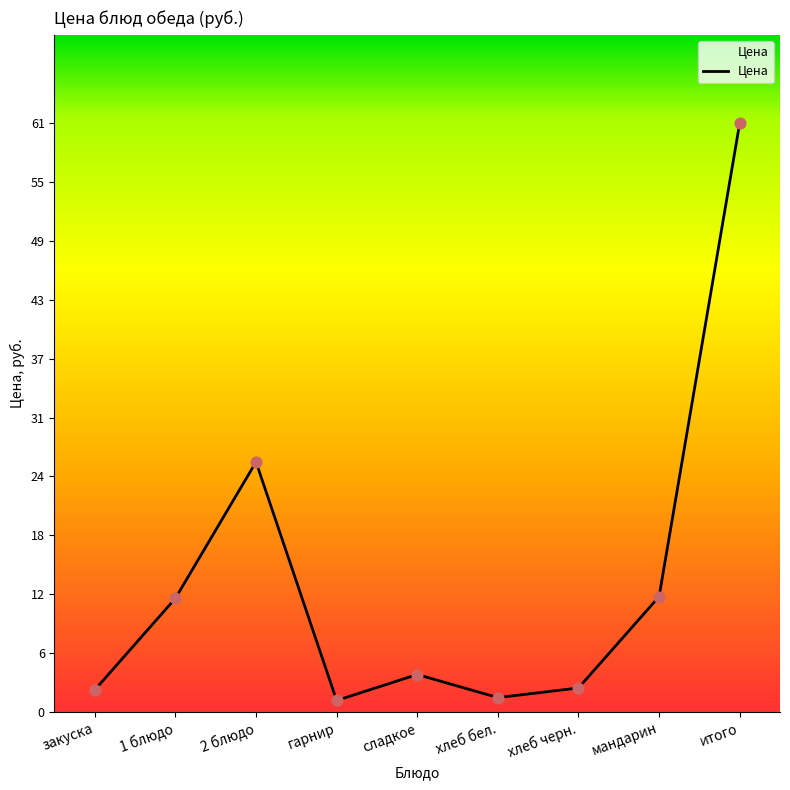

Between сладкое and 2 блюдо, which is larger?

2 блюдо